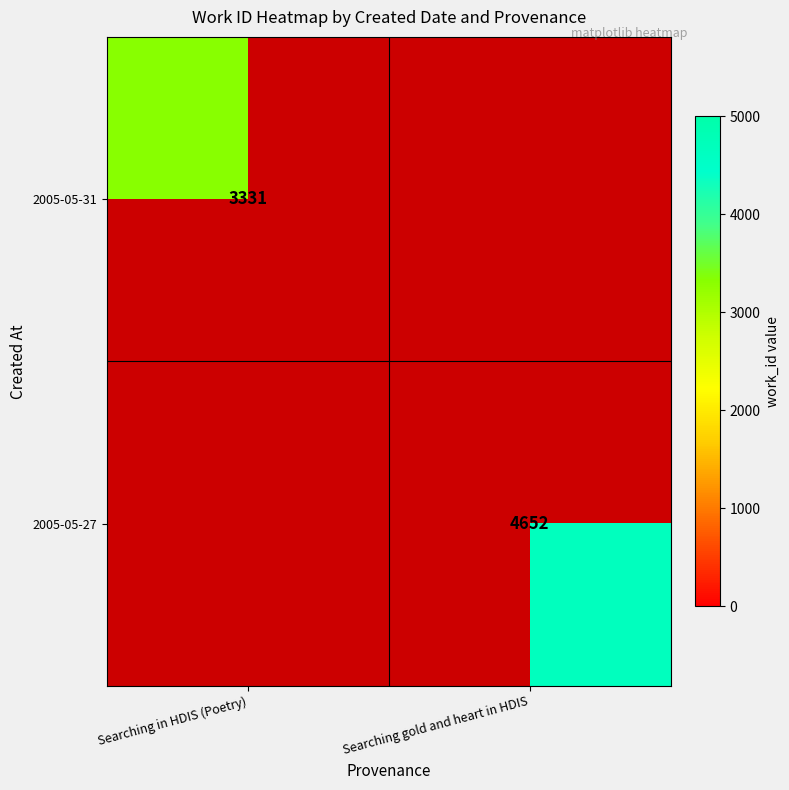

The 2005-05-31 series shows 1385 at Searching in HDIS (Poetry). True or false?

False